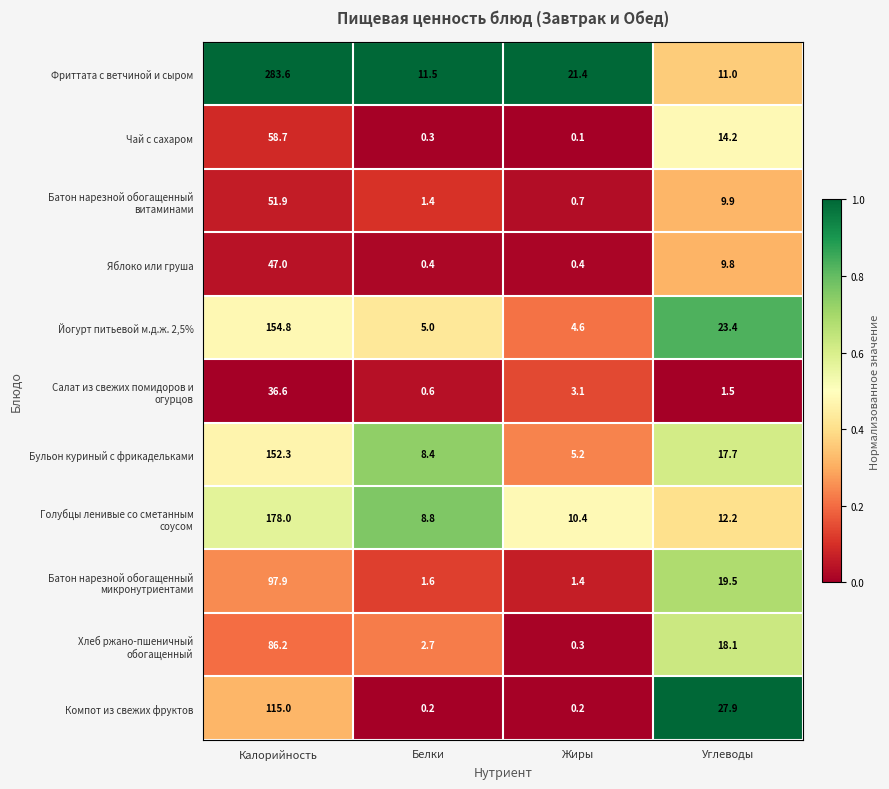

What is the sum of all Фриттата с ветчиной и сыром values?

327.5